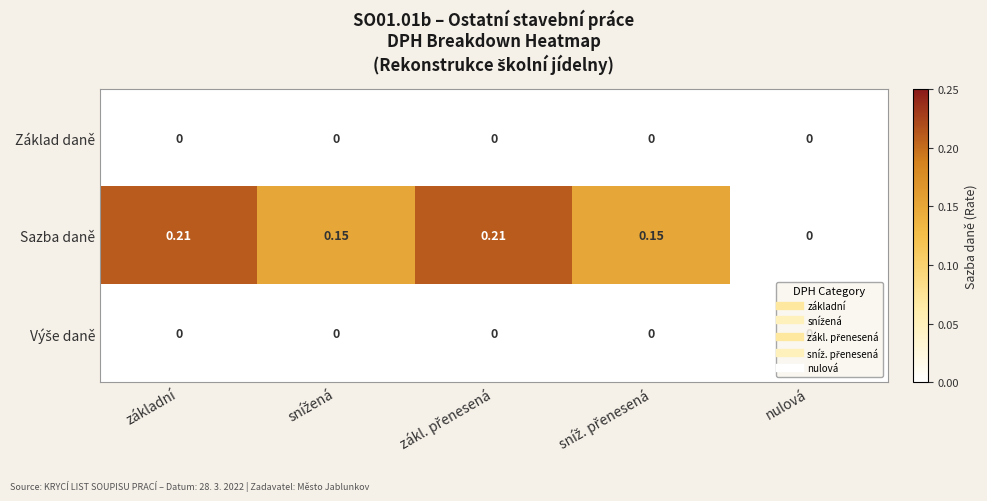

How many series are shown in this chart?

3